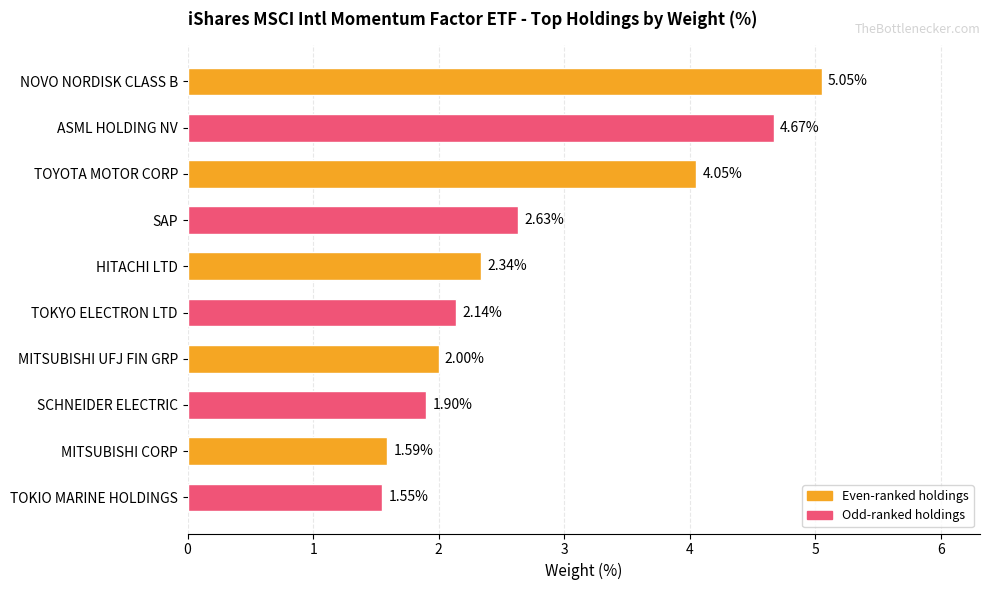

Rank the categories by value from lowest to highest.

TOKIO MARINE HOLDINGS, MITSUBISHI CORP, SCHNEIDER ELECTRIC, MITSUBISHI UFJ FIN GRP, TOKYO ELECTRON LTD, HITACHI LTD, SAP, TOYOTA MOTOR CORP, ASML HOLDING NV, NOVO NORDISK CLASS B